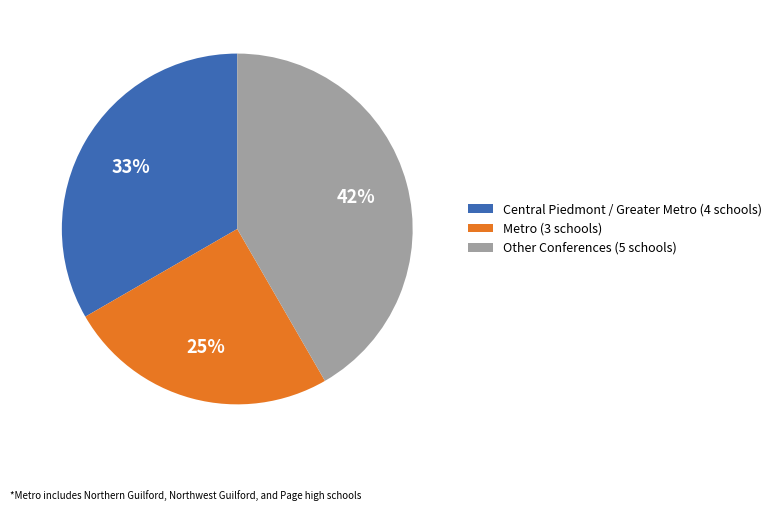

Rank the categories by value from highest to lowest.

Other Conferences (5 schools), Central Piedmont / Greater Metro (4 schools), Metro (3 schools)